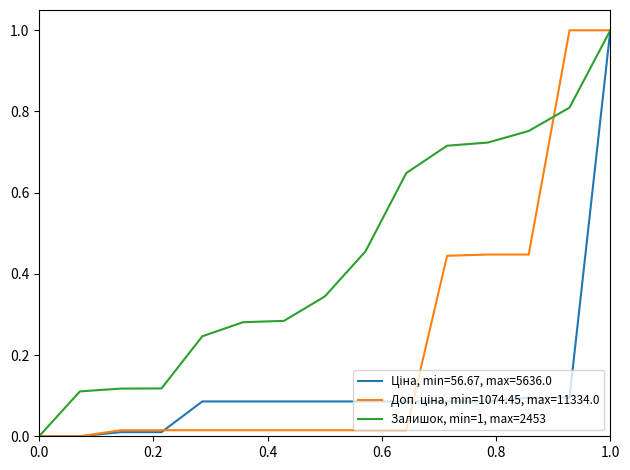

Which series has the largest total across all categories?

Залишок, min=1, max=2453